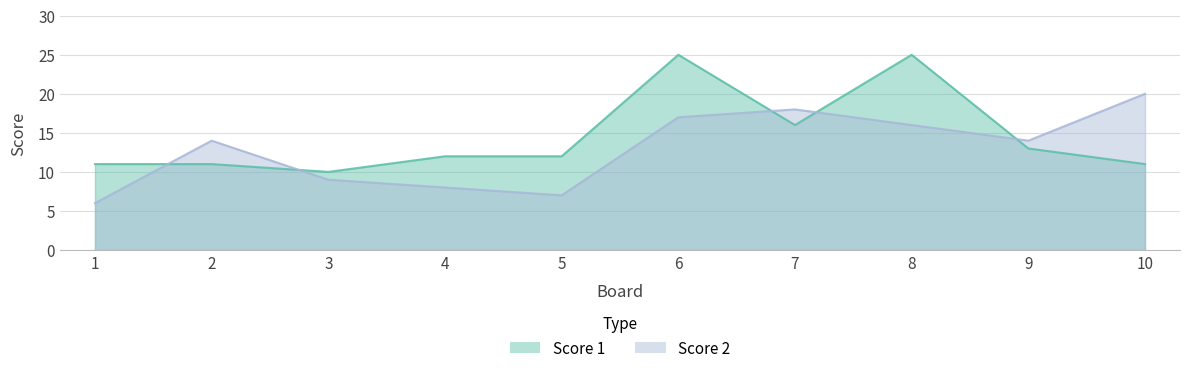

Which category has the lowest value across all series?

1